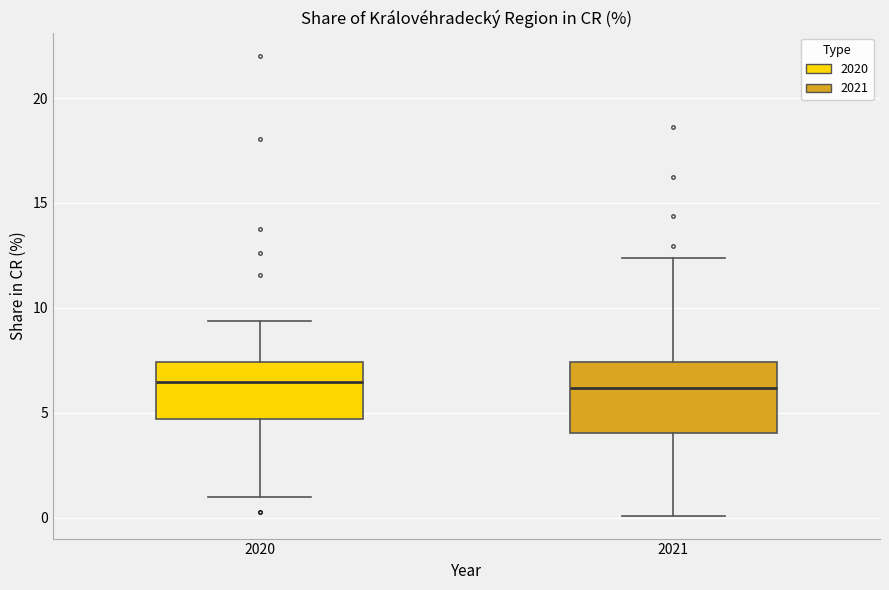

Which box is the tallest, from its lower edge to its upper edge?

2021